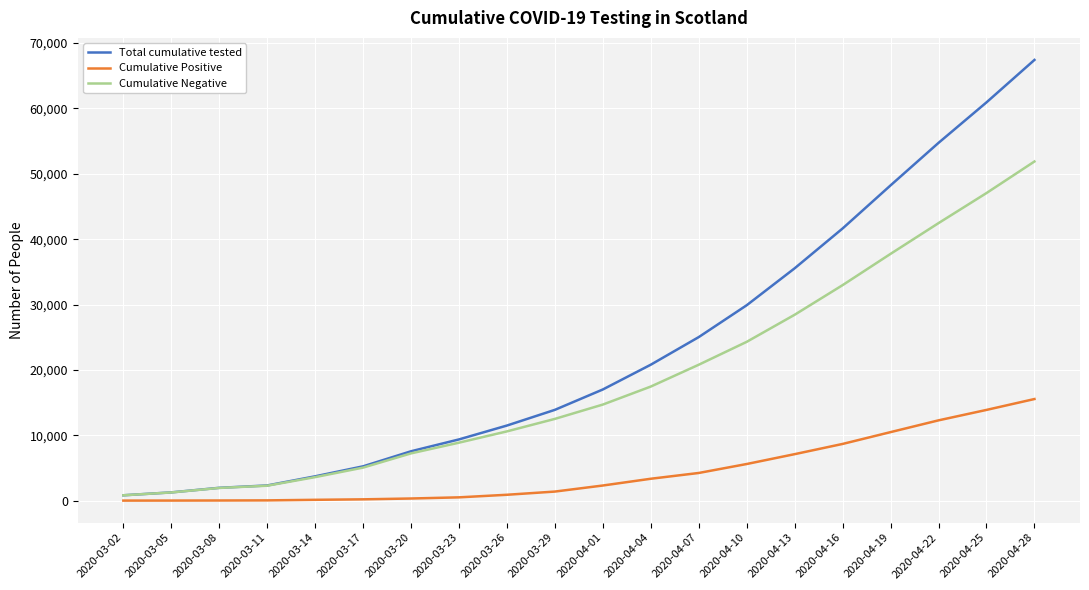

What is the difference between the maximum and minimum values in the Total cumulative tested series?

66613